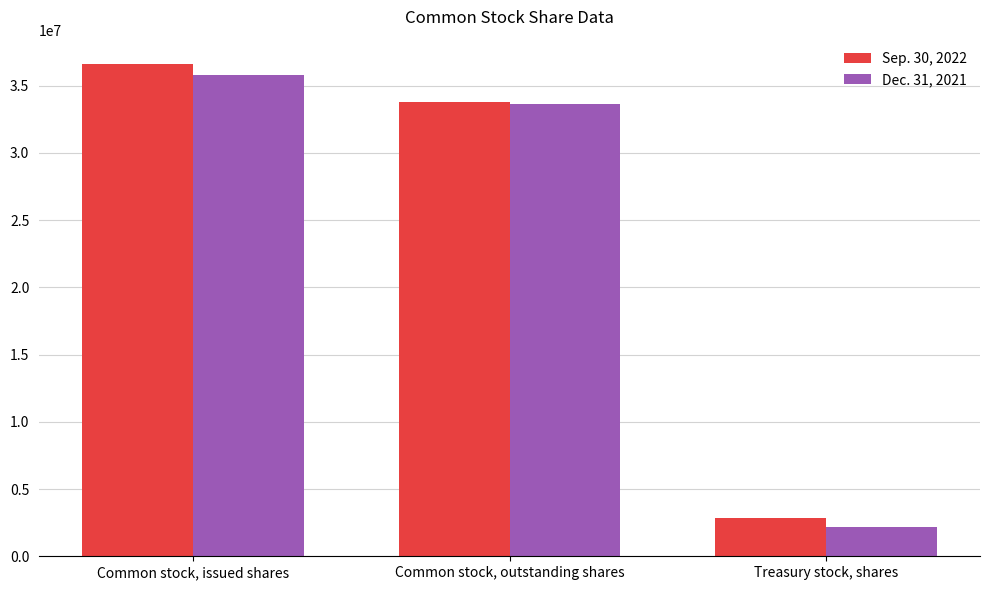

Where does the Sep. 30, 2022 series first go above 33775236?

Common stock, issued shares